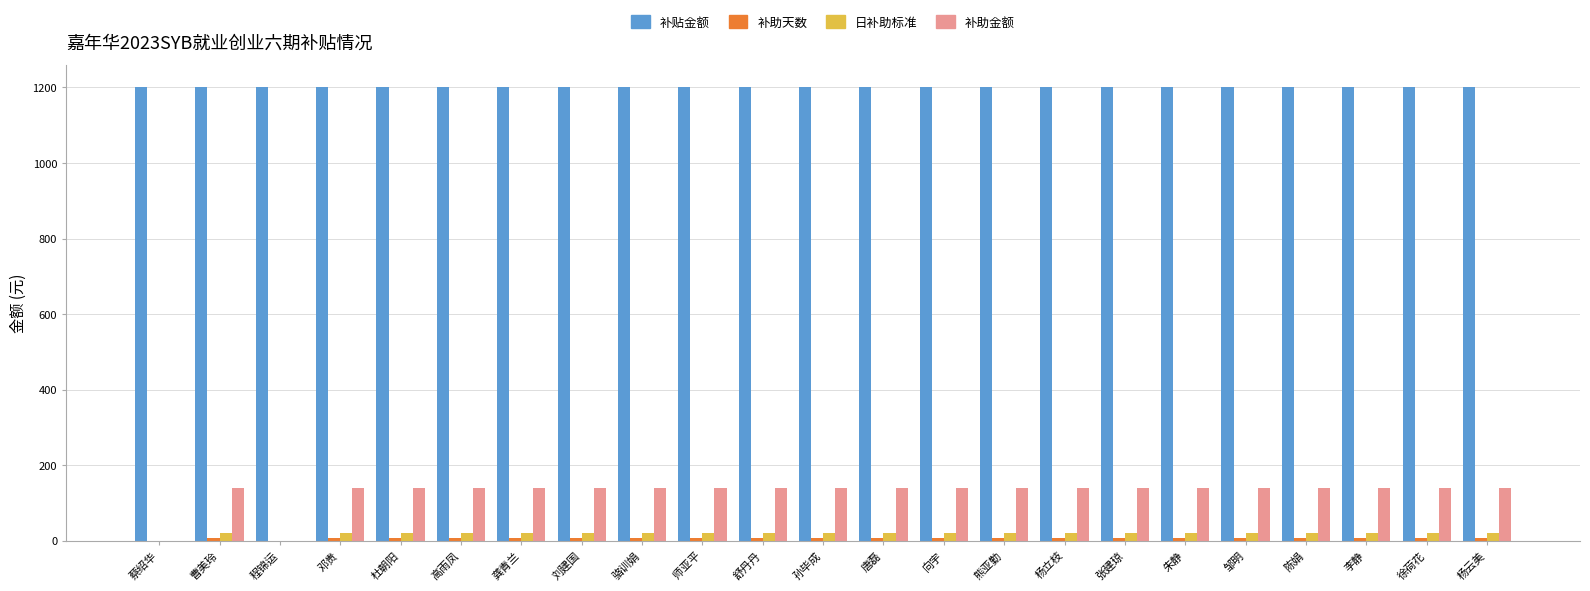

How many data points does each series have?

23